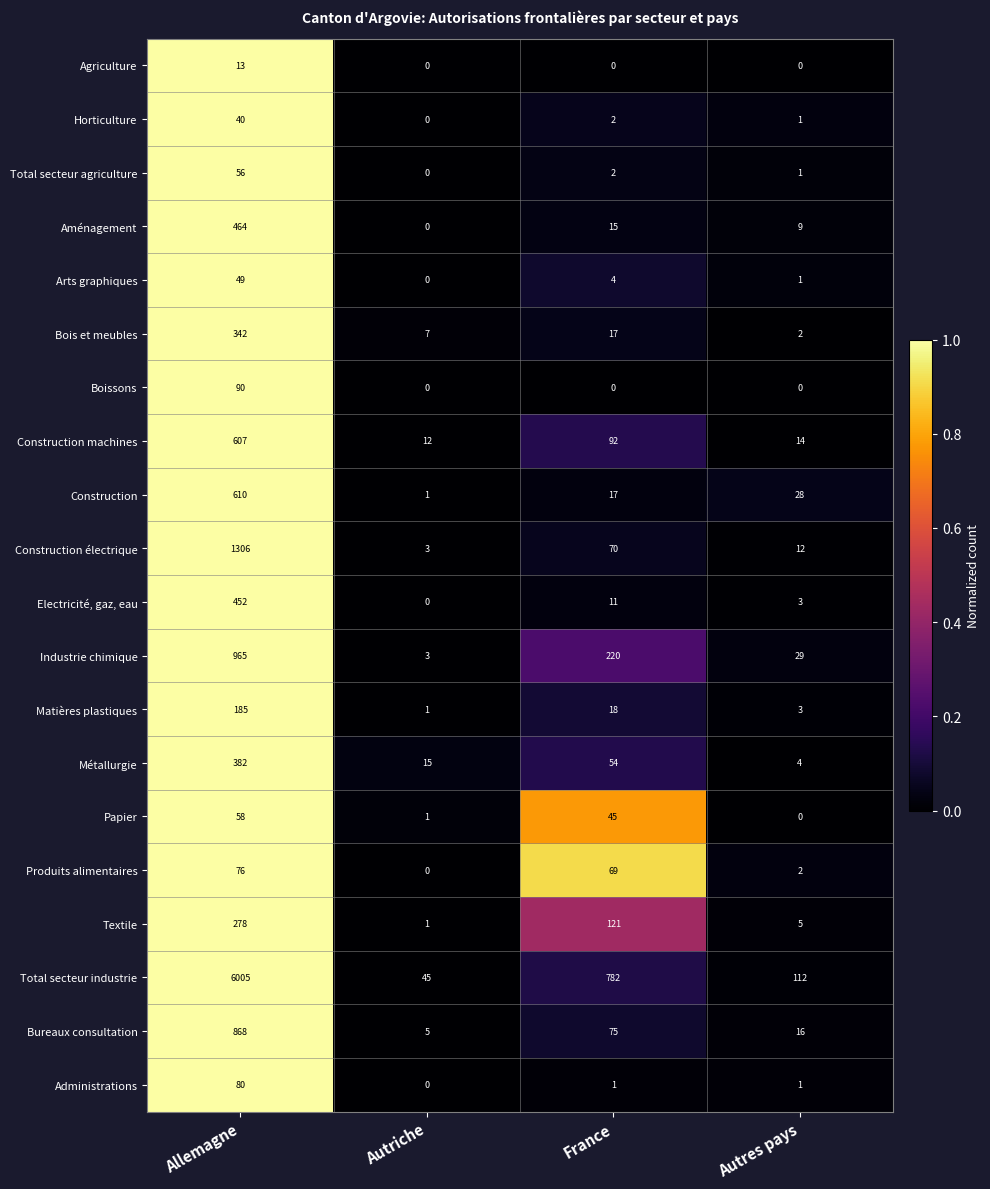

Between Autriche and France, which series saw the biggest shift?

Total secteur industrie